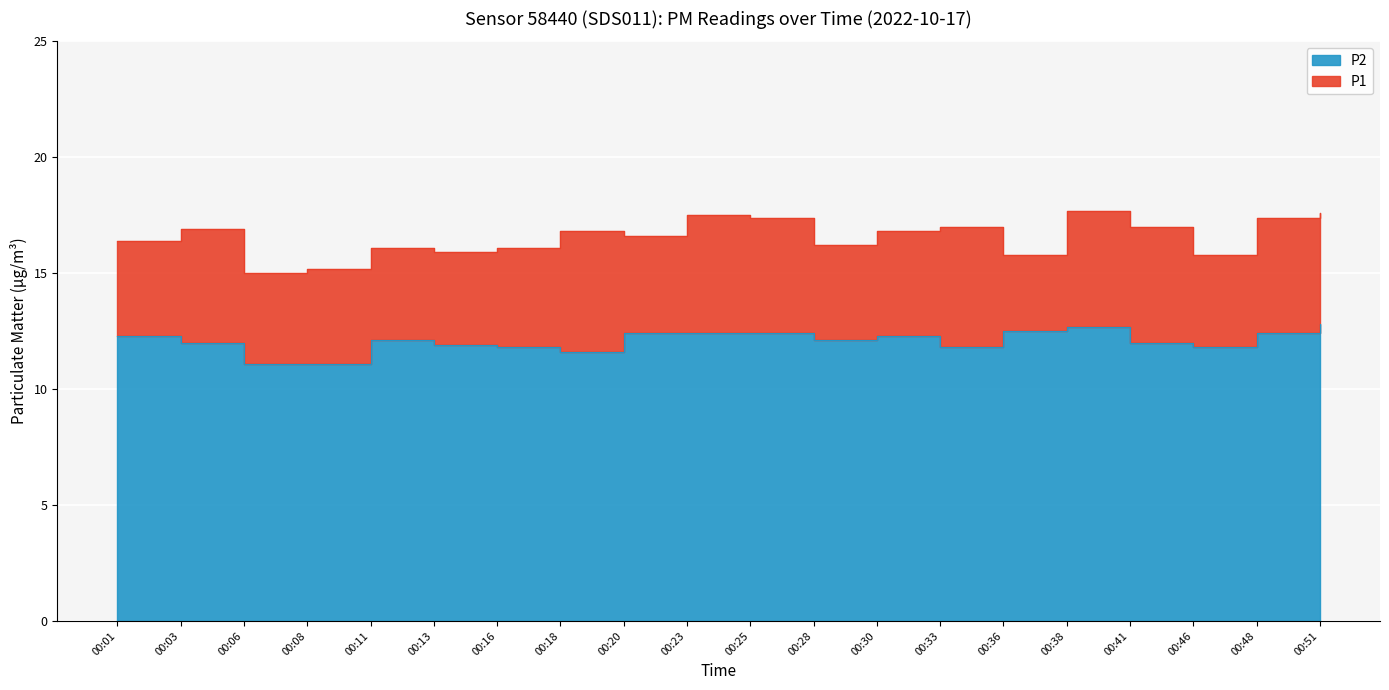

Count the number of data series in this chart.

2